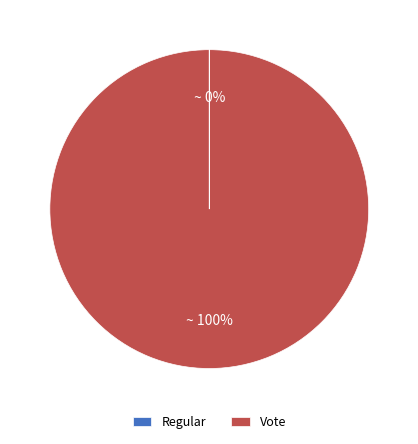

Which slice represents more than half of the pie?

Vote